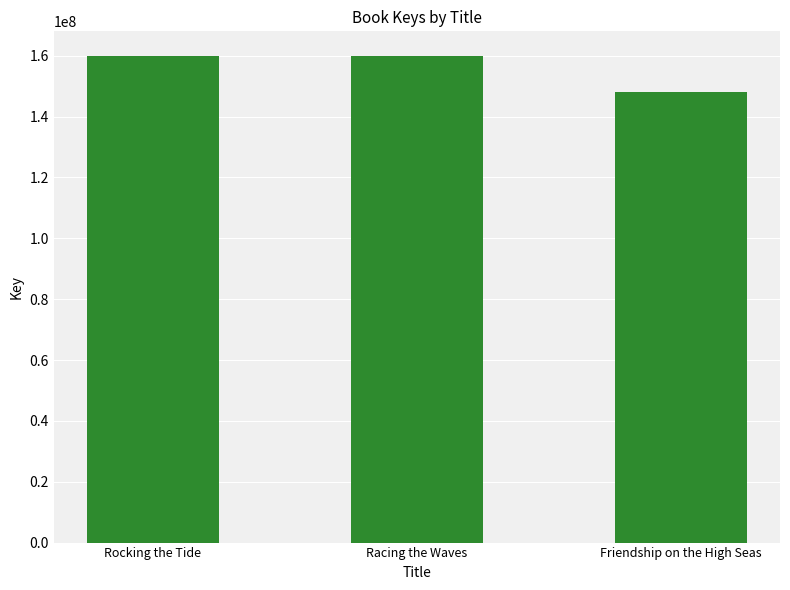

What is the approximate value at Friendship on the High Seas?

148033816